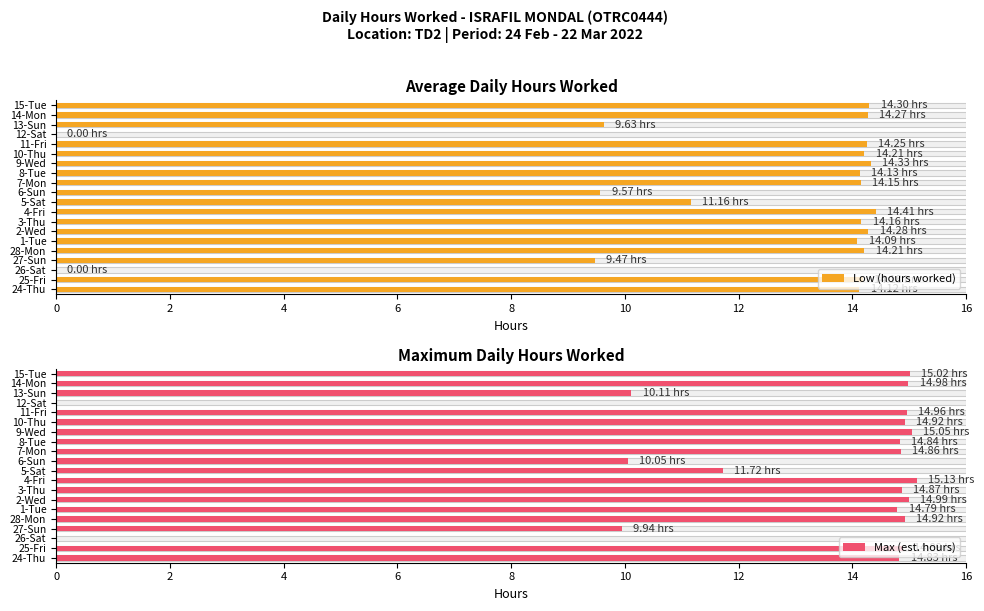

What is the label of the 8th bar from the right?

8-Tue